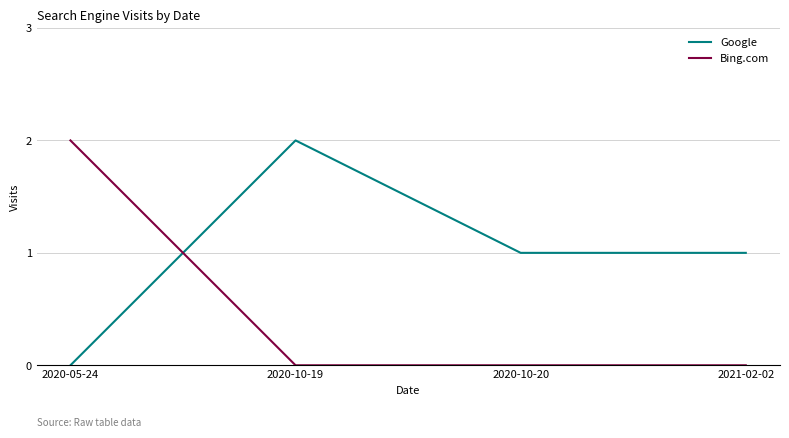

Rank the series at 2021-02-02 from highest to lowest value.

Google, Bing.com